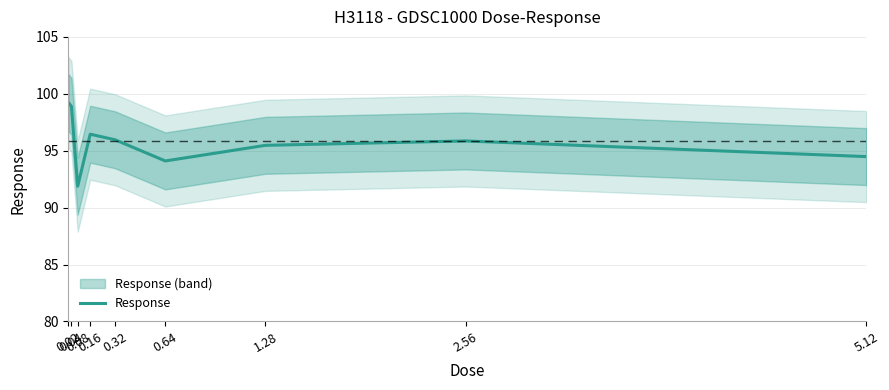

Where is the data nearest to the value 95?

1.28